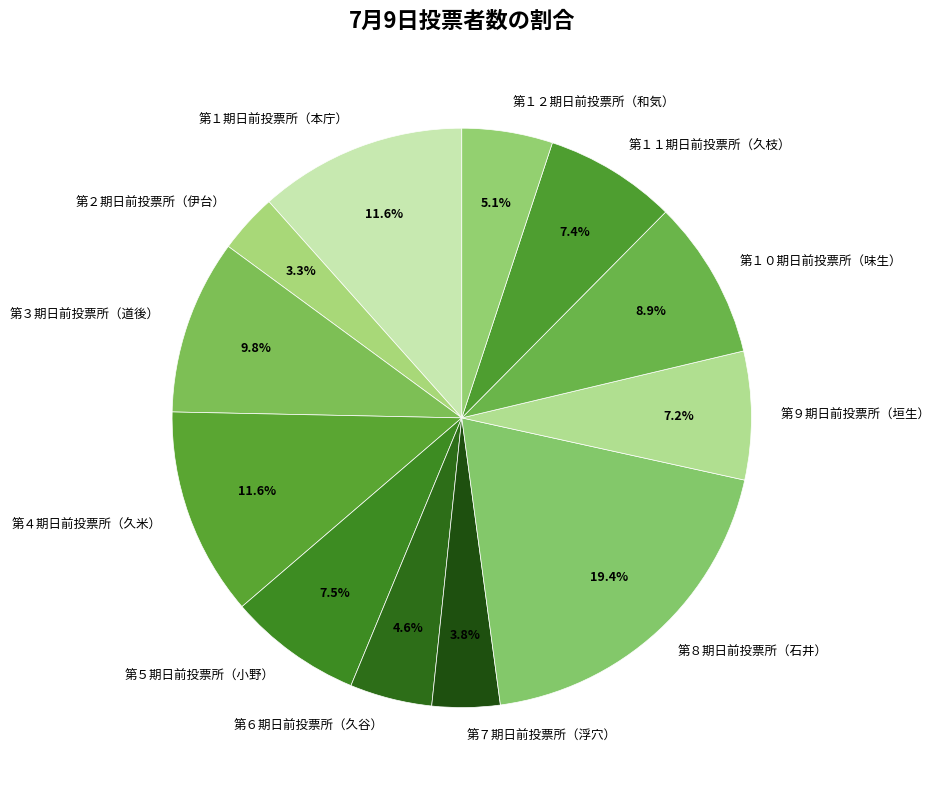

Is there a majority slice in this chart?

No